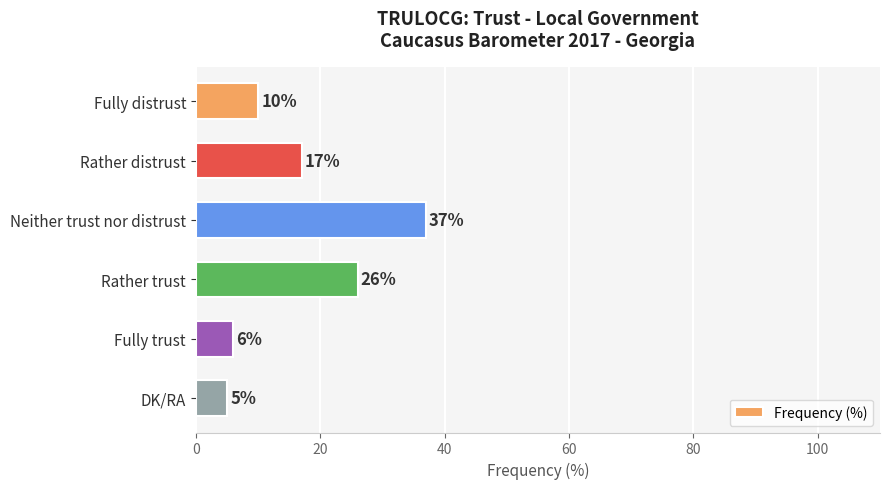

Reading top to bottom, transcribe all the data shown in this chart.

Fully distrust=10	Rather distrust=17	Neither trust nor distrust=37	Rather trust=26	Fully trust=6	DK/RA=5